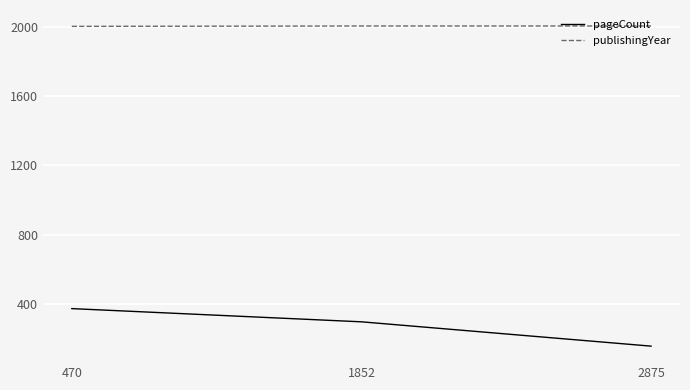

Which series has the largest range (max minus min)?

pageCount